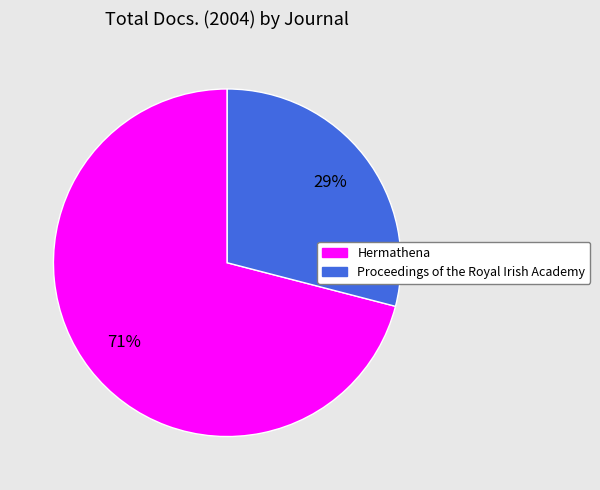

To the nearest percent, what is the difference between the largest and smallest slice percentages?

42%